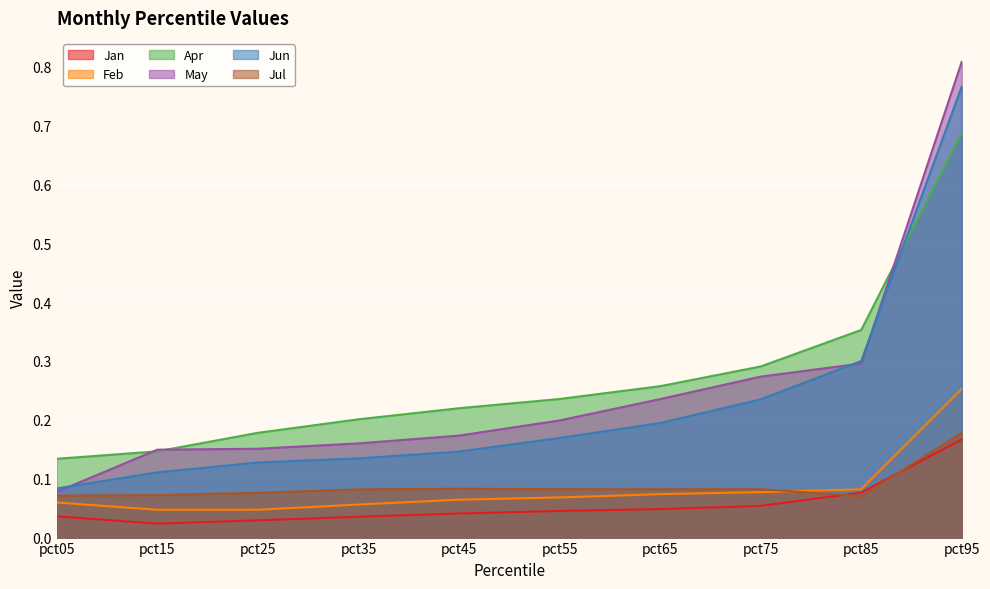

At which category does the chart reach its minimum across all series?

pct15